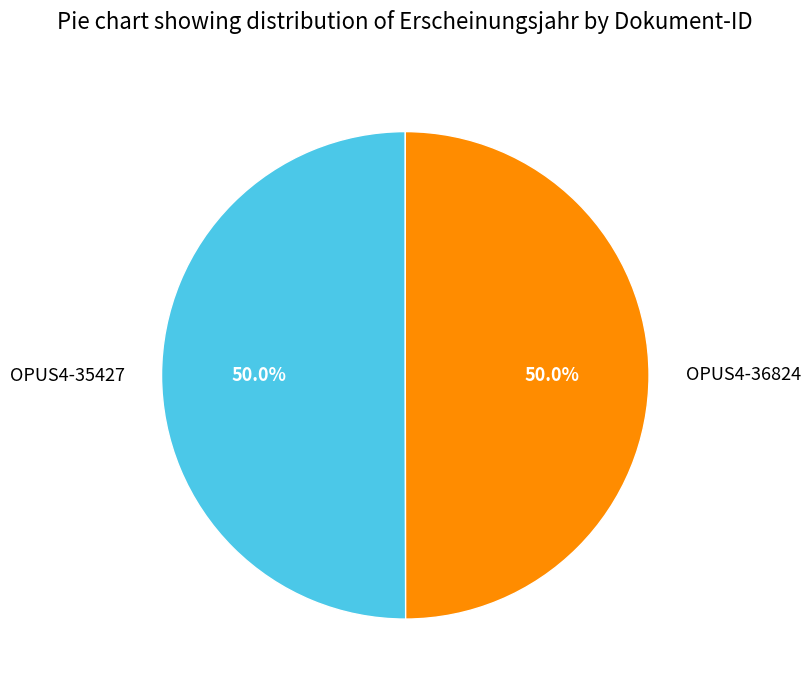

What is the ratio of the value at OPUS4-36824 to the value at OPUS4-35427?

1.0